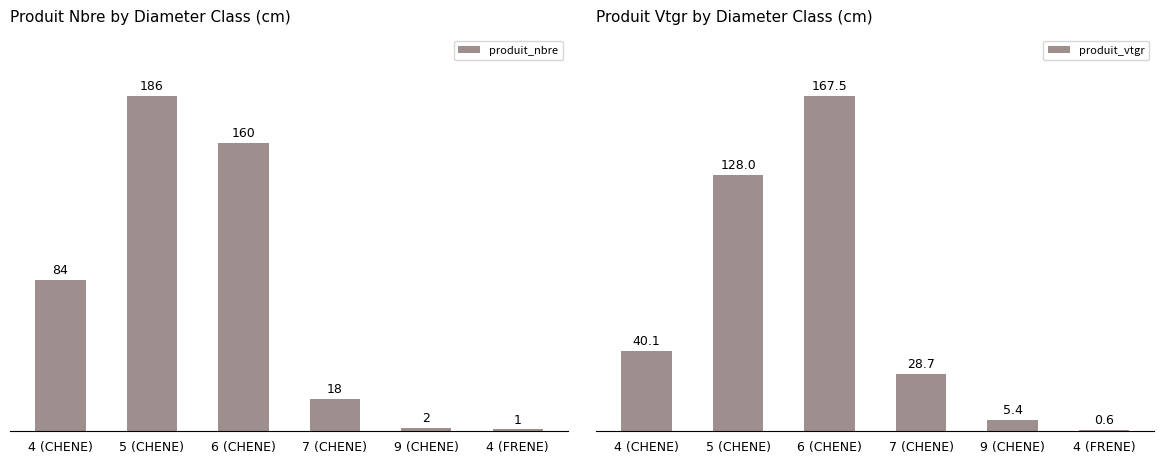

What is the label of the 3rd bar from the right?

7 (CHENE)